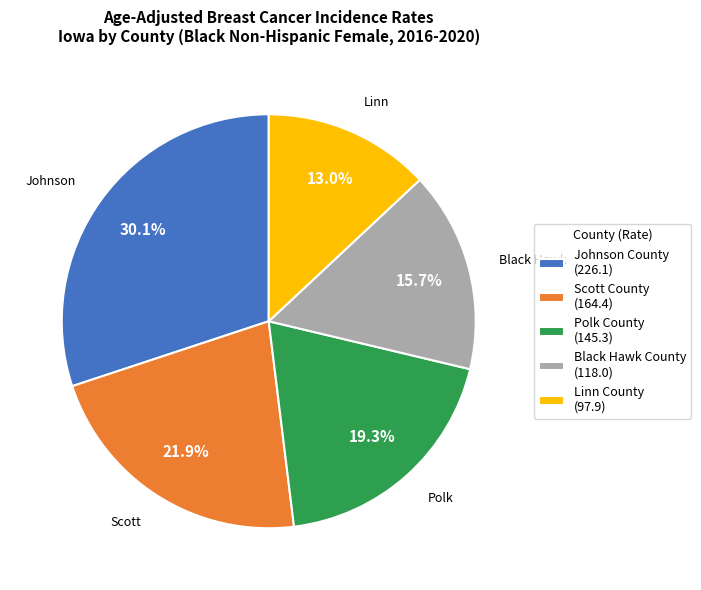

To the nearest percent, what portion does Scott County represent?

22%